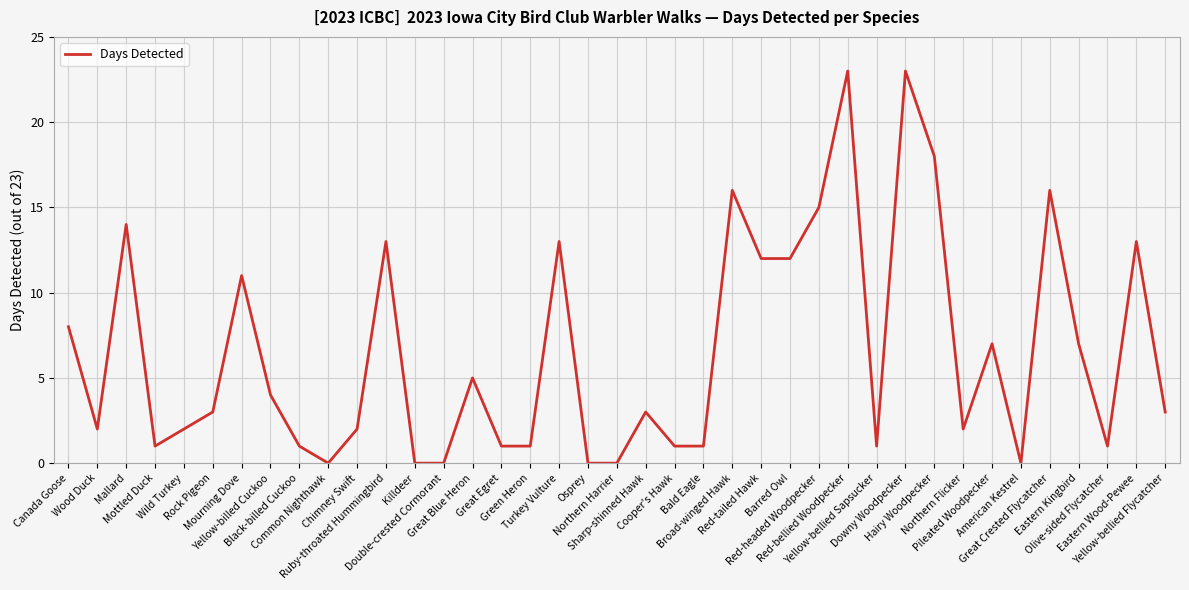

What is the maximum value shown in the chart?

23